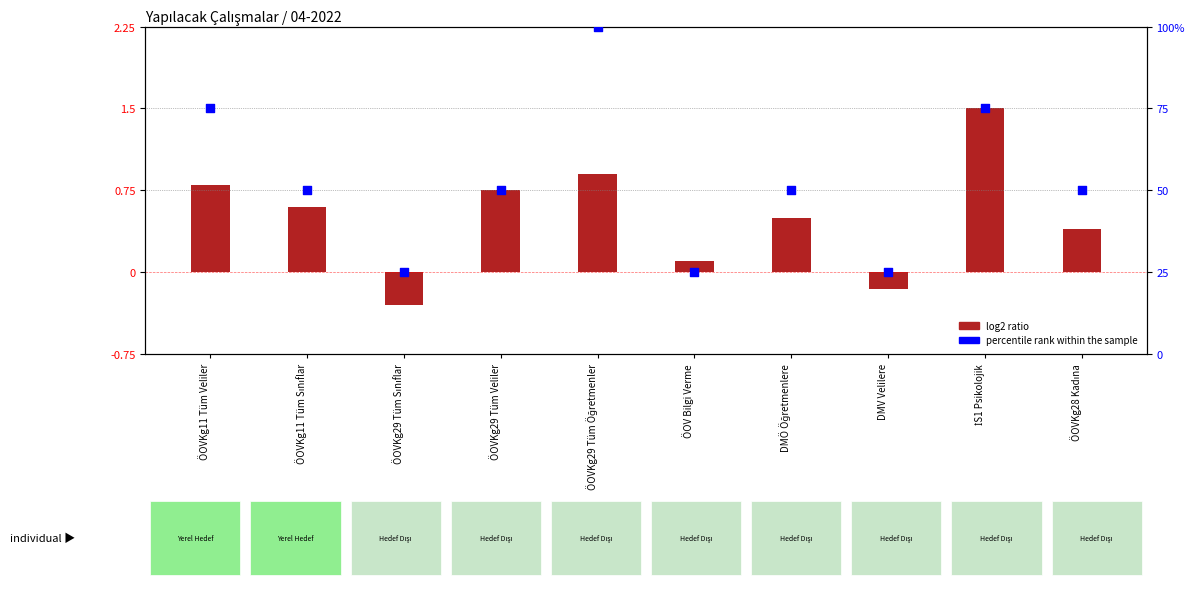

What is the total value across all series at ÖOVKg28 Kadına?

50.4